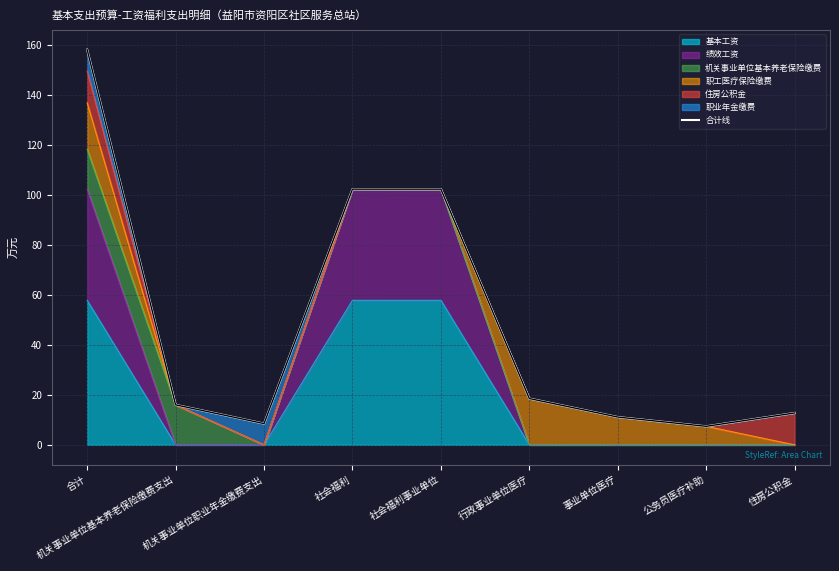

What is the change in value from 机关事业单位基本养老保险缴费支出 to 行政事业单位医疗?

+2.5